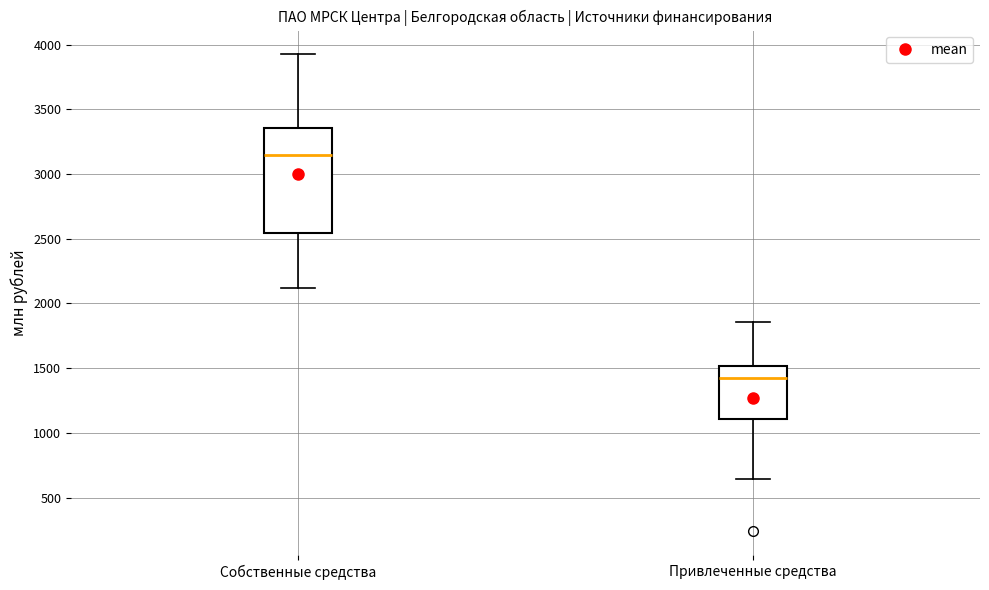

Which box's median line is the highest?

Собственные средства